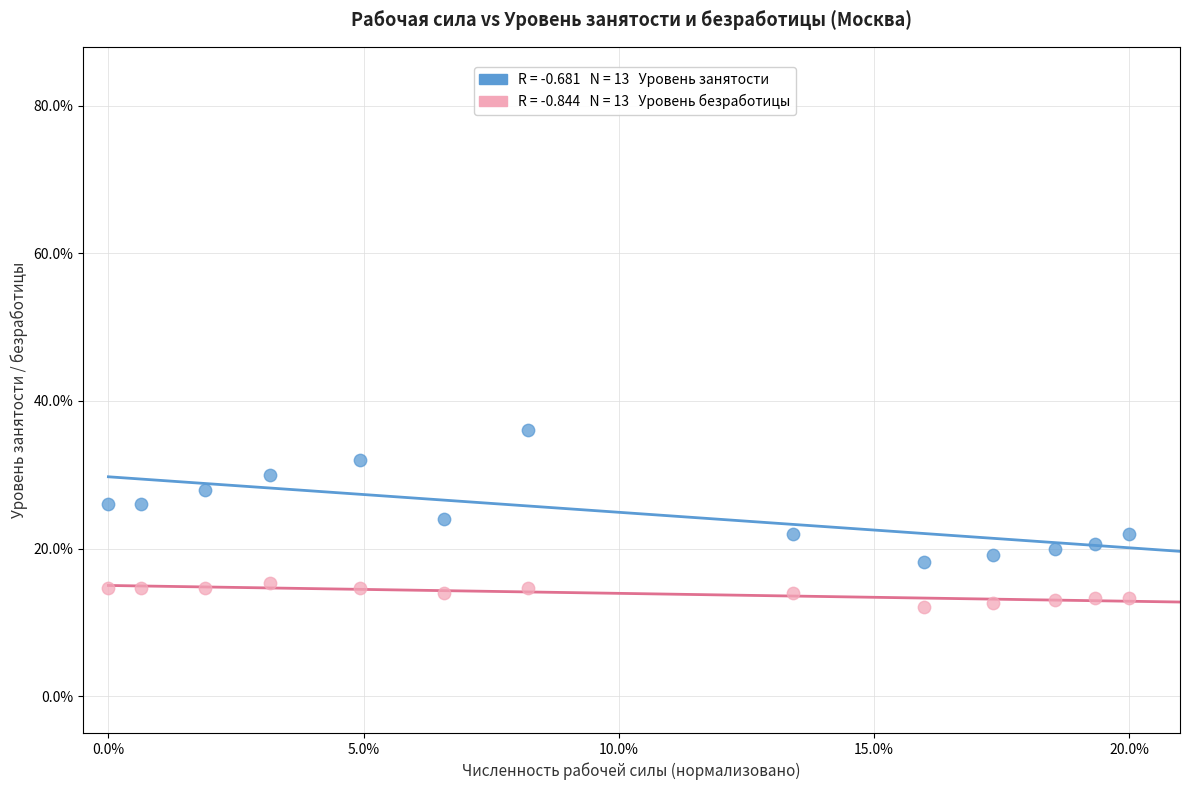

Across all data points, what is the range of Y values (max minus min)?

23.9